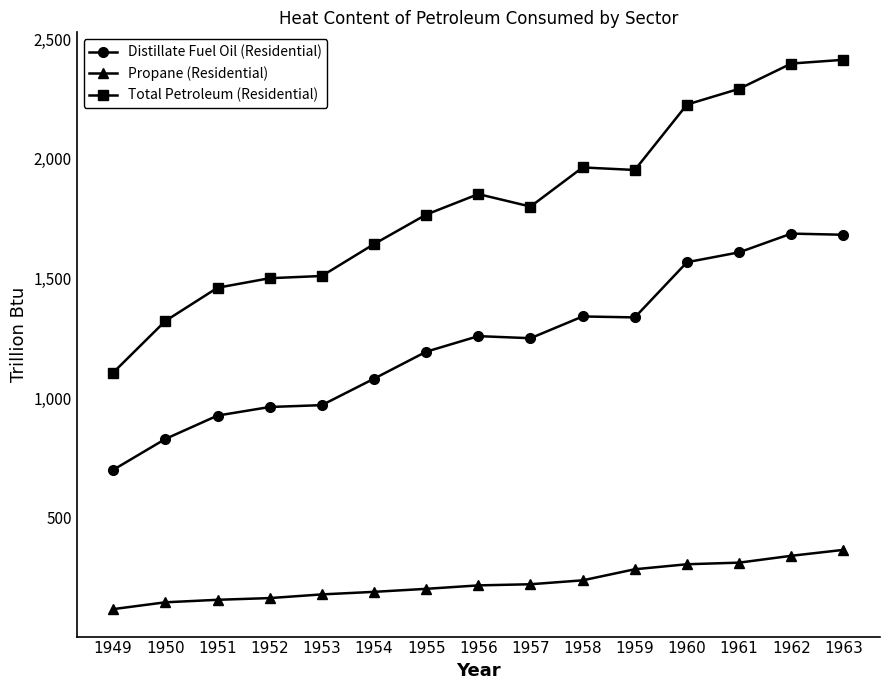

Which series has the largest total across all categories?

Total Petroleum (Residential)